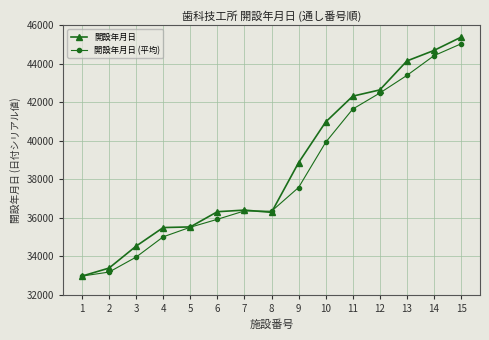

Between 14 and 15, which series saw the biggest shift?

開設年月日